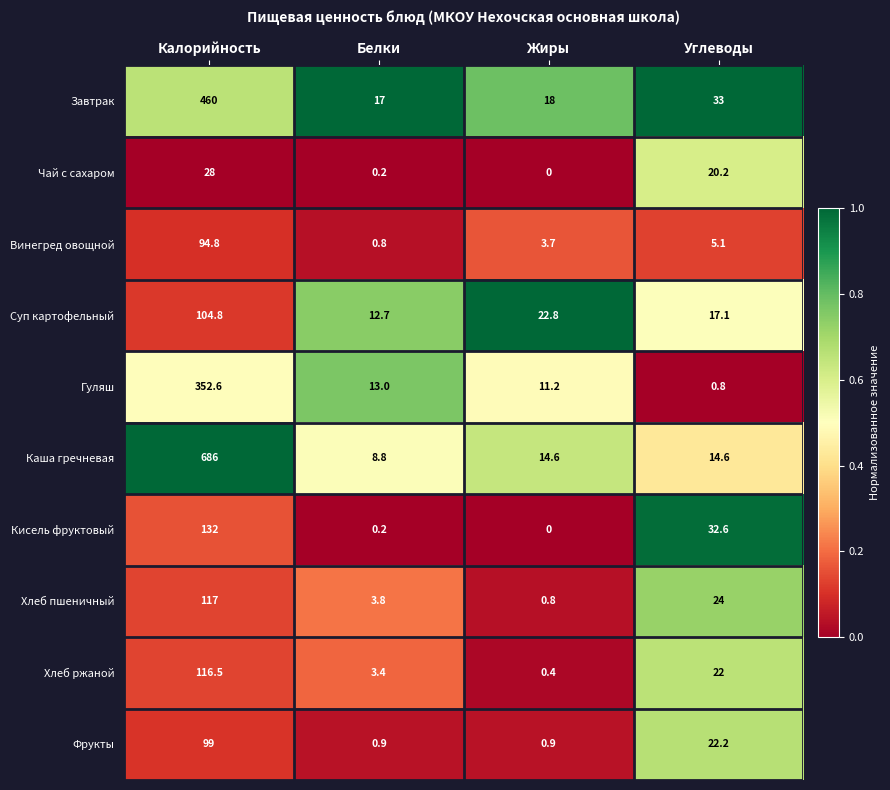

What is the difference between the highest and lowest values at Жиры?

22.8